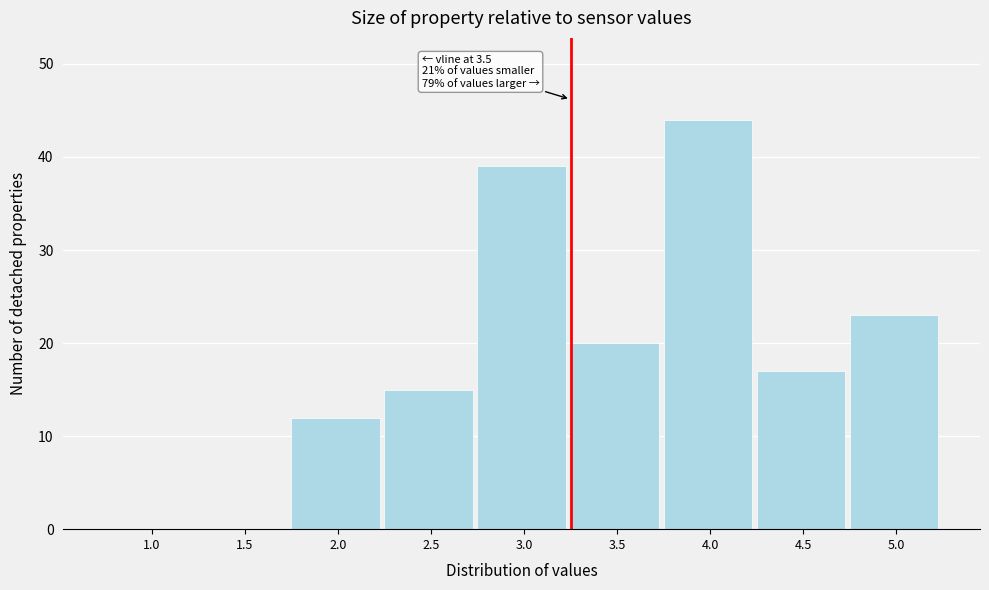

Reading left to right, what are all the values shown in this chart?

1.0=0	1.5=0	2.0=12	2.5=15	3.0=39	3.5=20	4.0=44	4.5=17	5.0=23